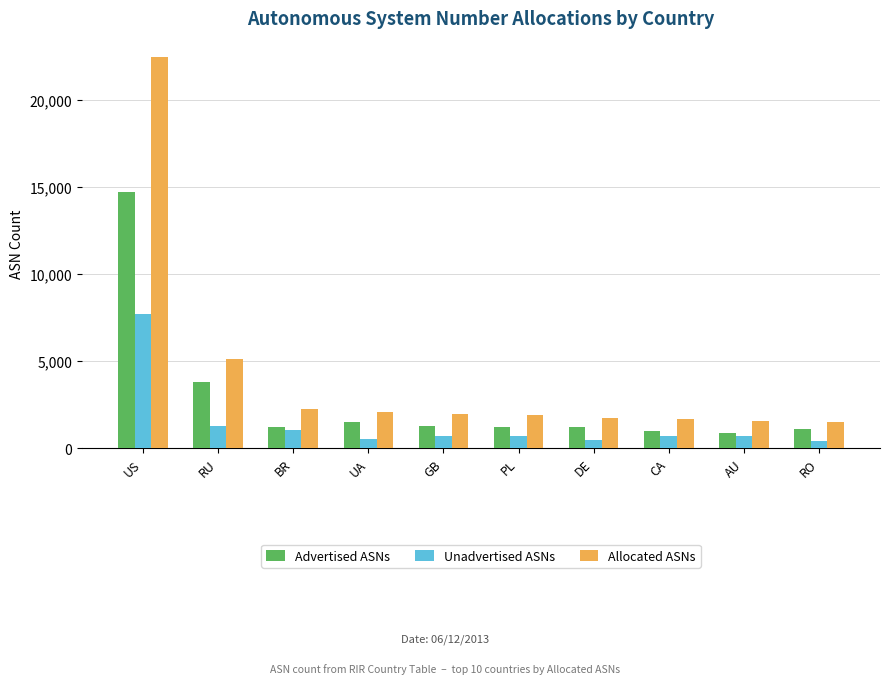

List the series in order of their peak value, highest first.

Allocated ASNs, Advertised ASNs, Unadvertised ASNs